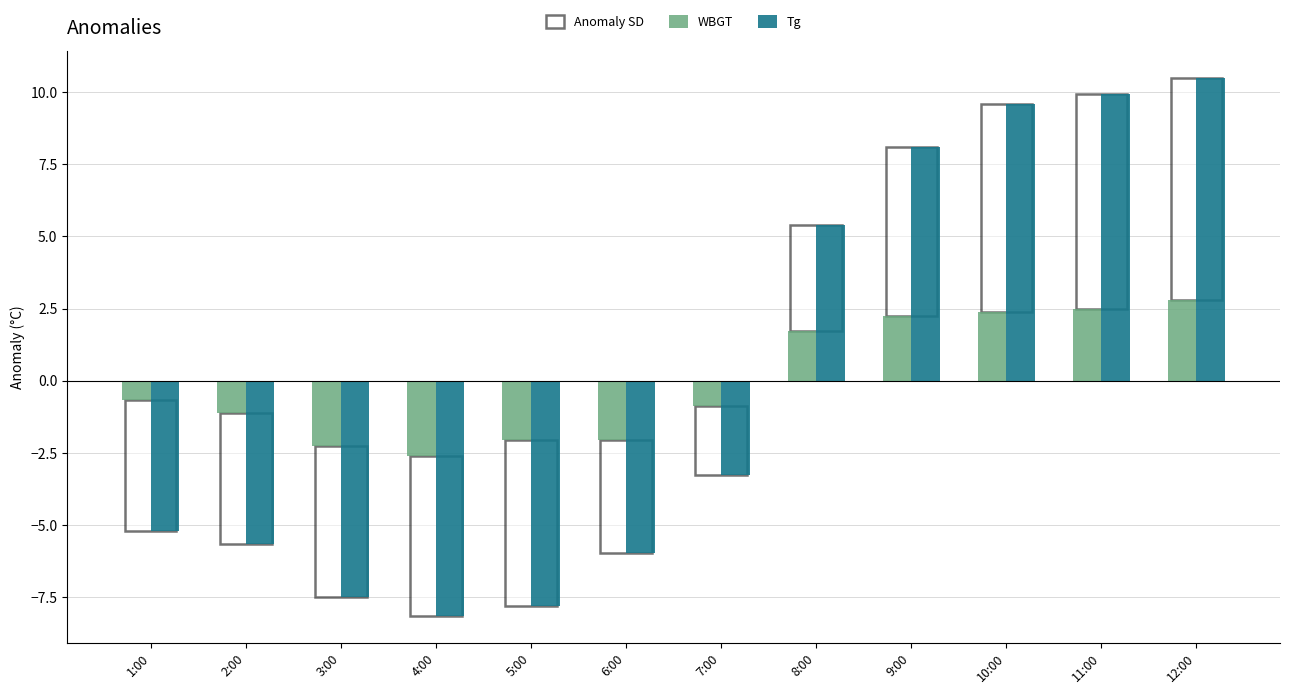

List the series in order of their peak value, highest first.

Tg, WBGT